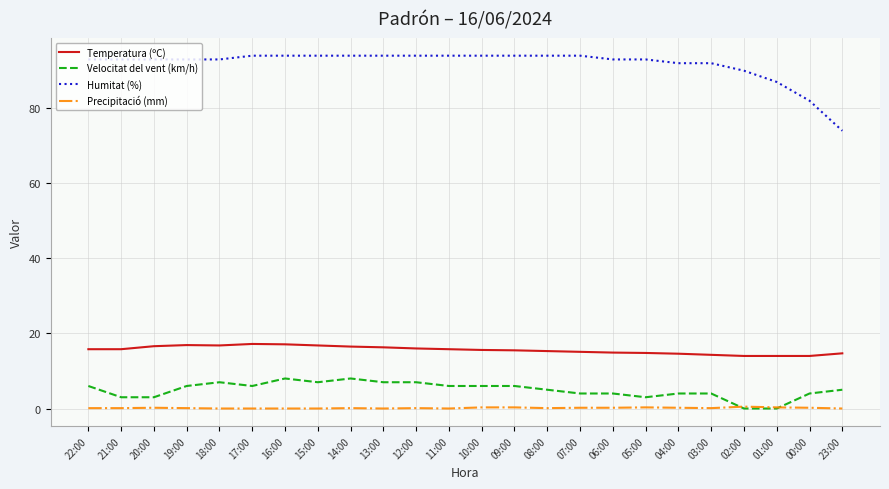

The Velocitat del vent (km/h) series shows 0.0 at 01:00. True or false?

True